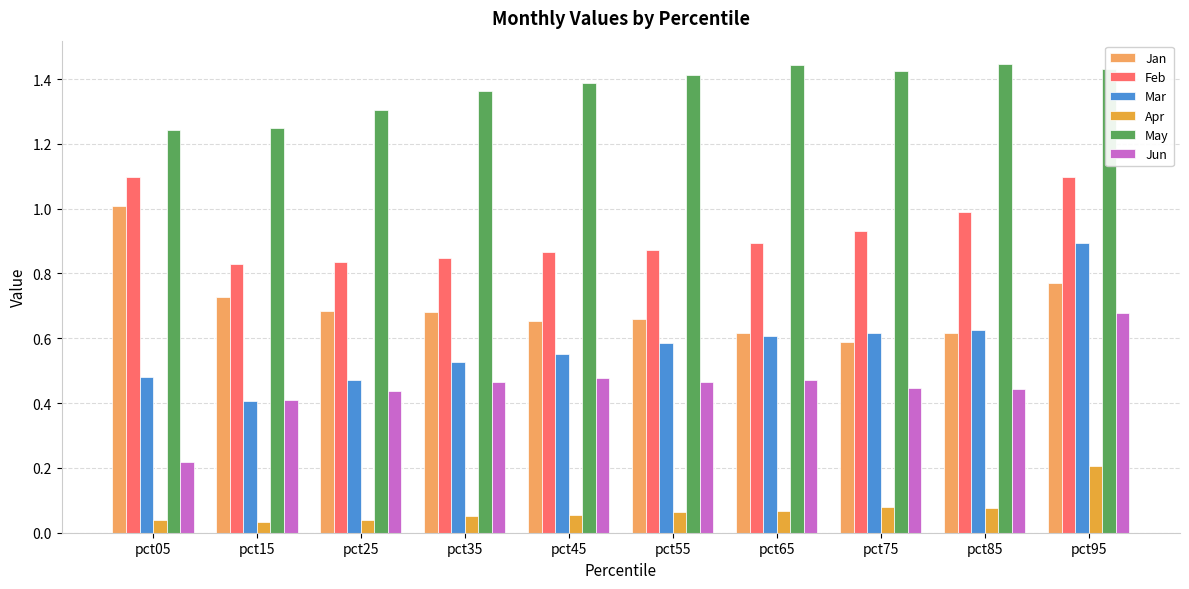

What are all the series names shown in the legend?

Jan, Feb, Mar, Apr, May, Jun